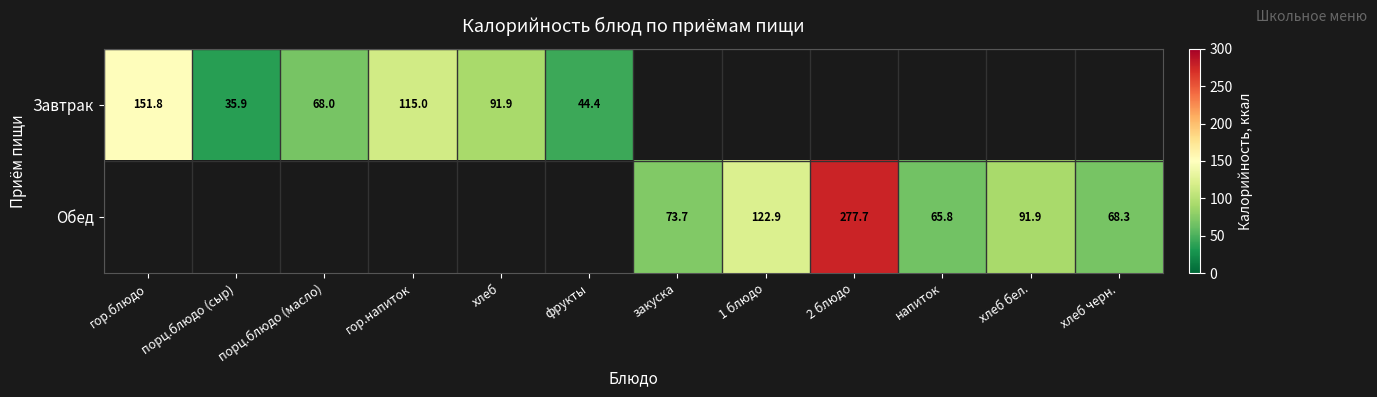

Is it true that Обед equals 109.9 at напиток?

False